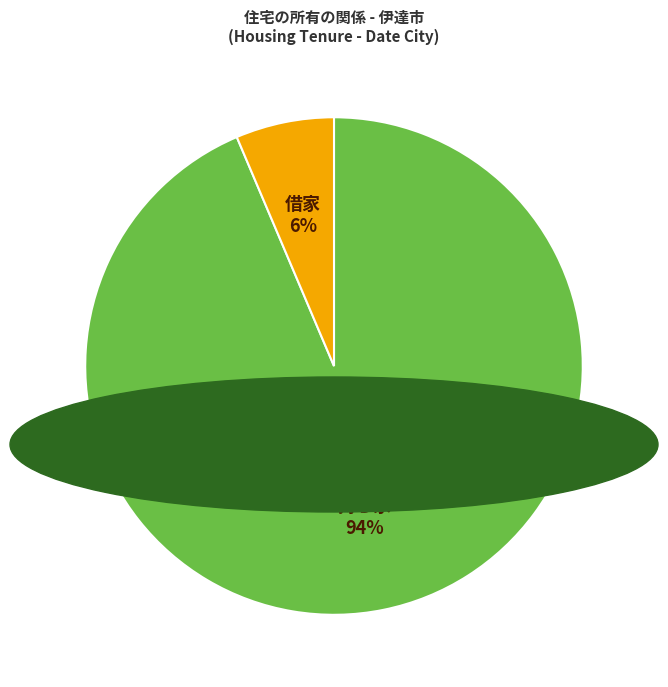

To the nearest percent, what is the average slice percentage?

50%